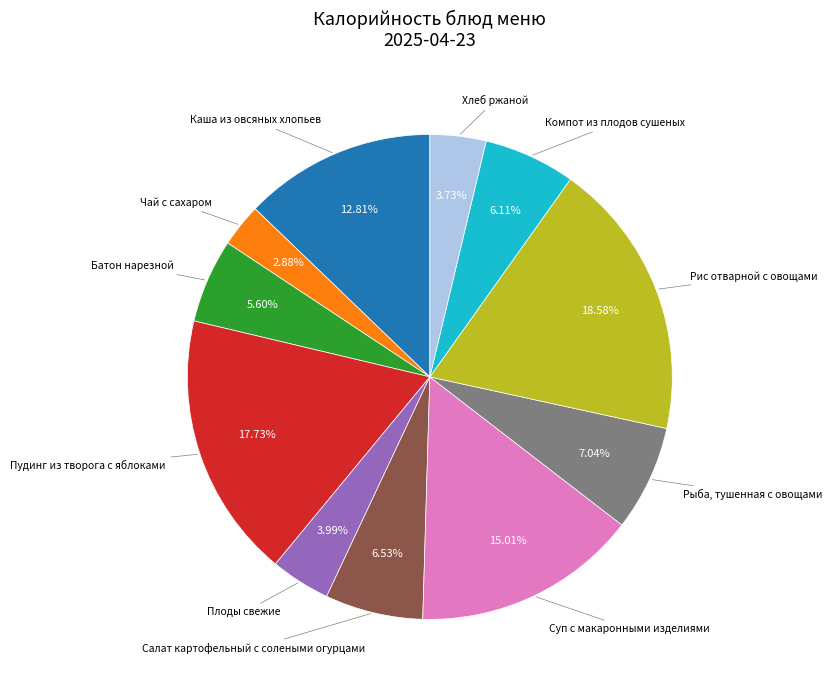

Is there any slice that represents more than half of the pie?

No